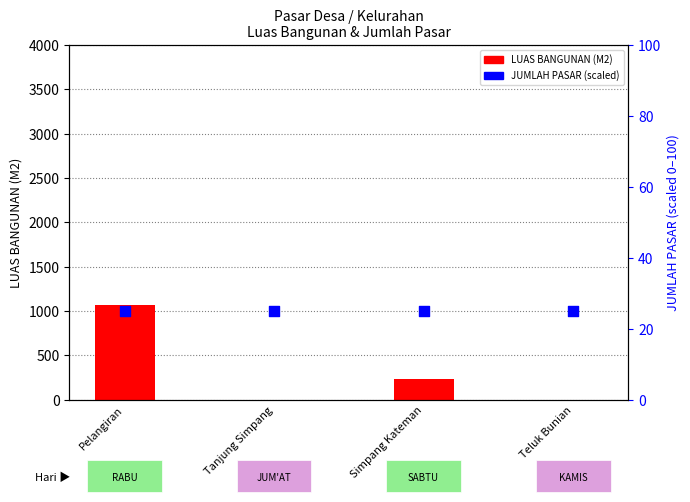

At how many categories does at least one series exceed 914?

1